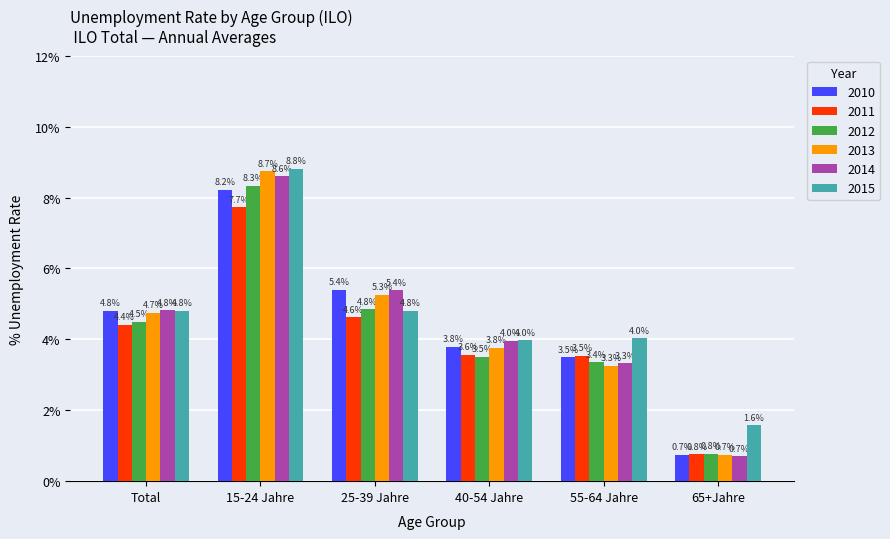

Which category has the lowest value in the 2012 series?

65+Jahre